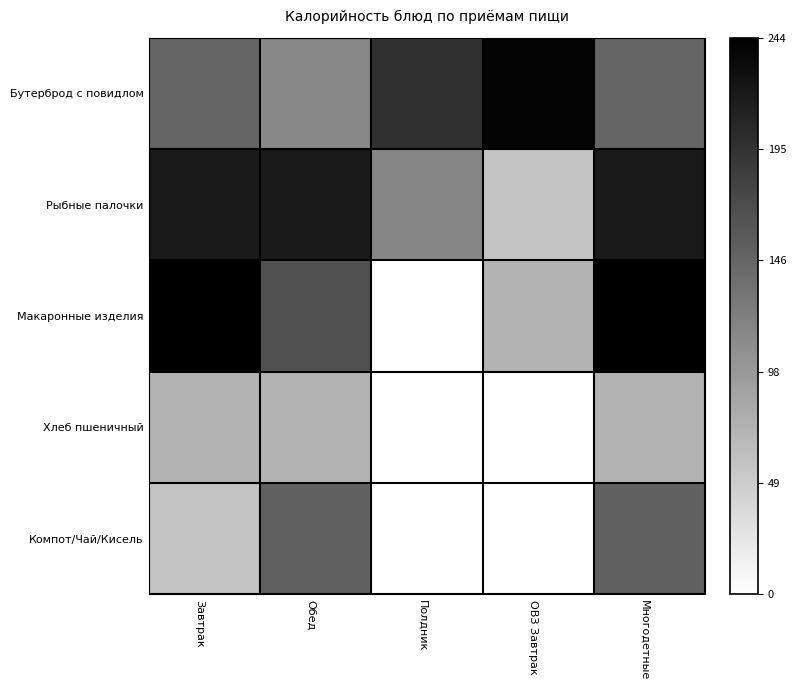

At which category does the chart reach its minimum across all series?

Полдник